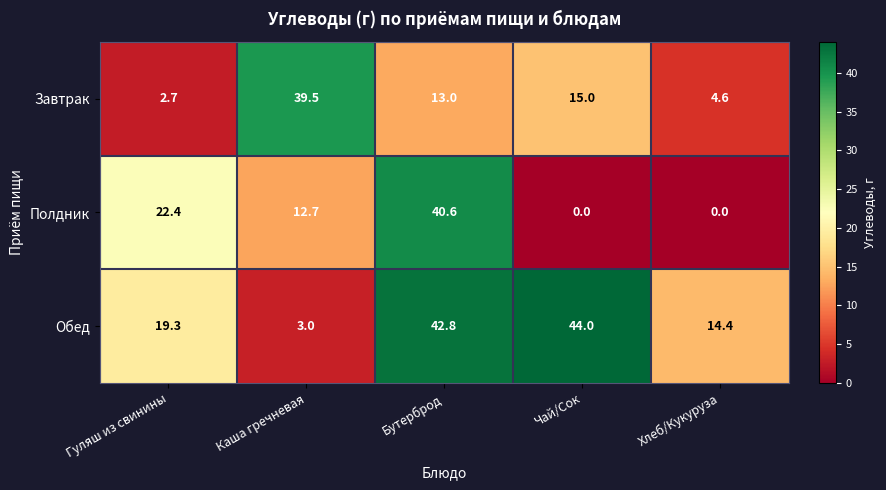

Is it true that Завтрак equals 5.2 at Бутерброд?

False